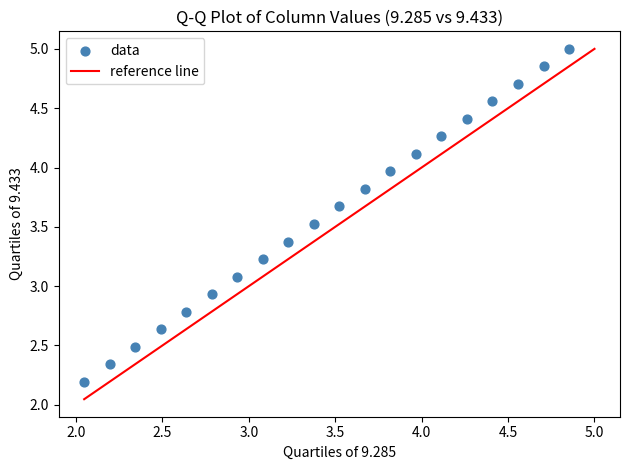

What is the range of X values (max minus min)?

2.8